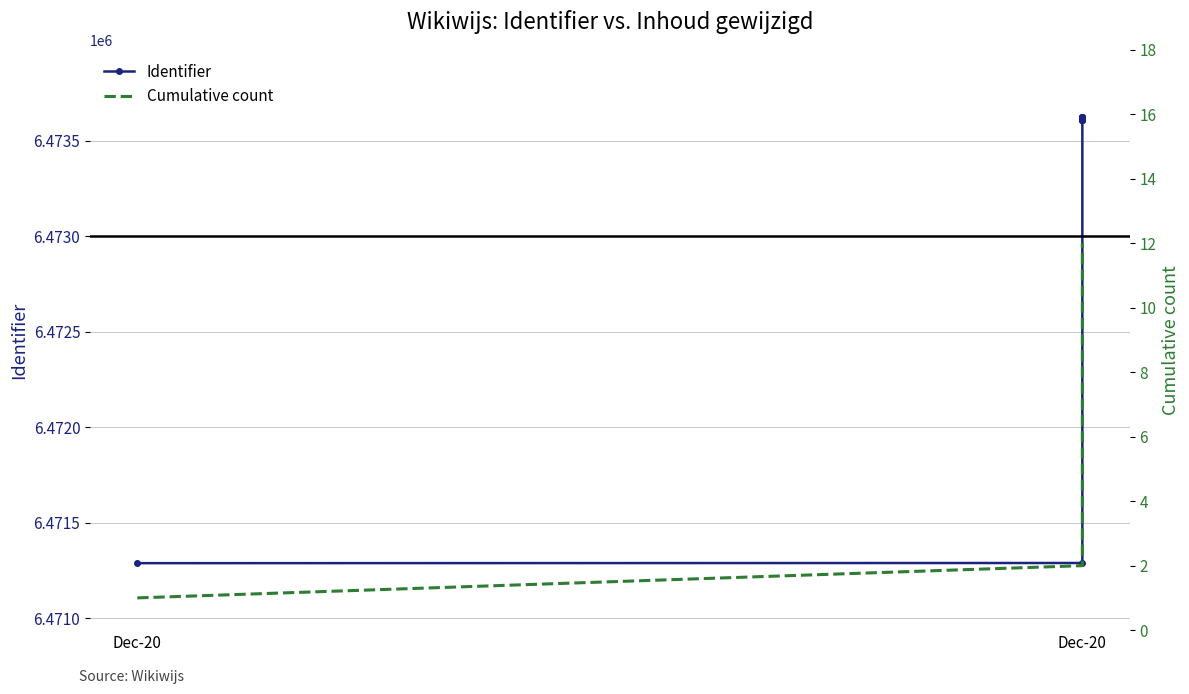

How many data points in Identifier are above 6473620?

5